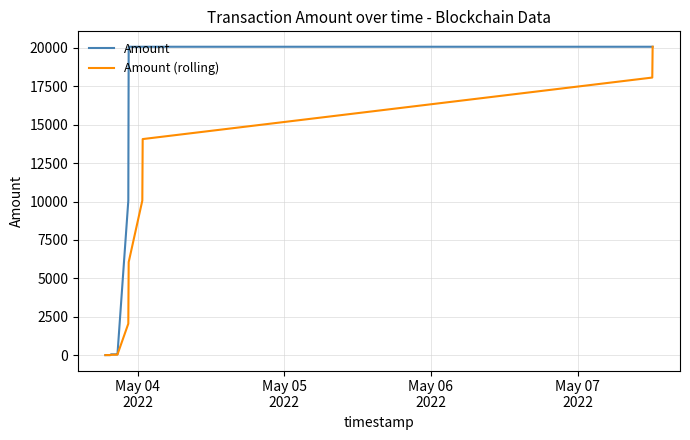

Which series has the largest total across all categories?

Amount